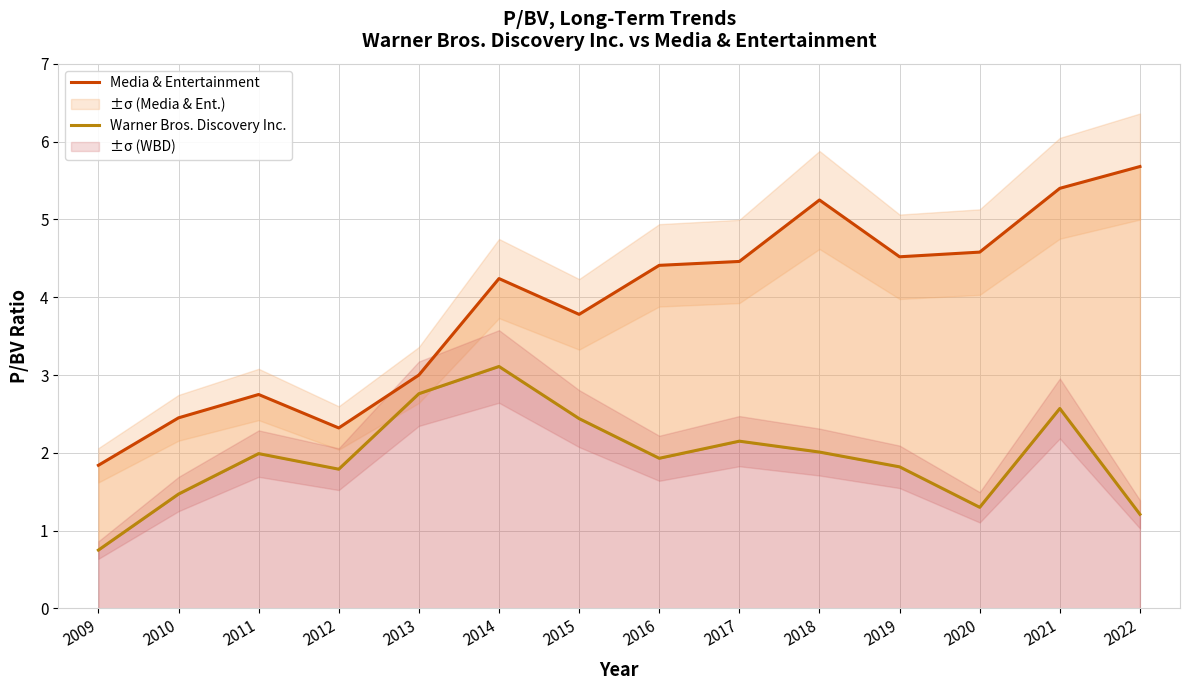

What are all the series names shown in the legend?

Media & Entertainment, Warner Bros. Discovery Inc.